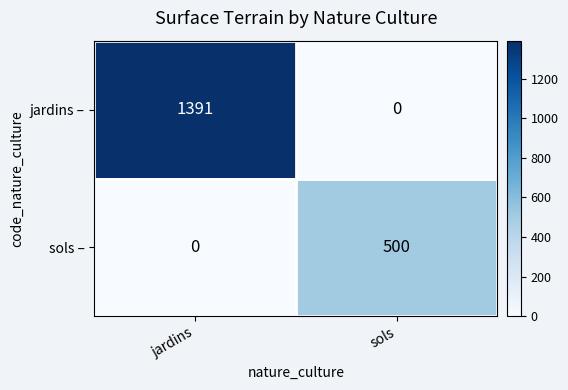

What is the sum of all jardins – values?

1391